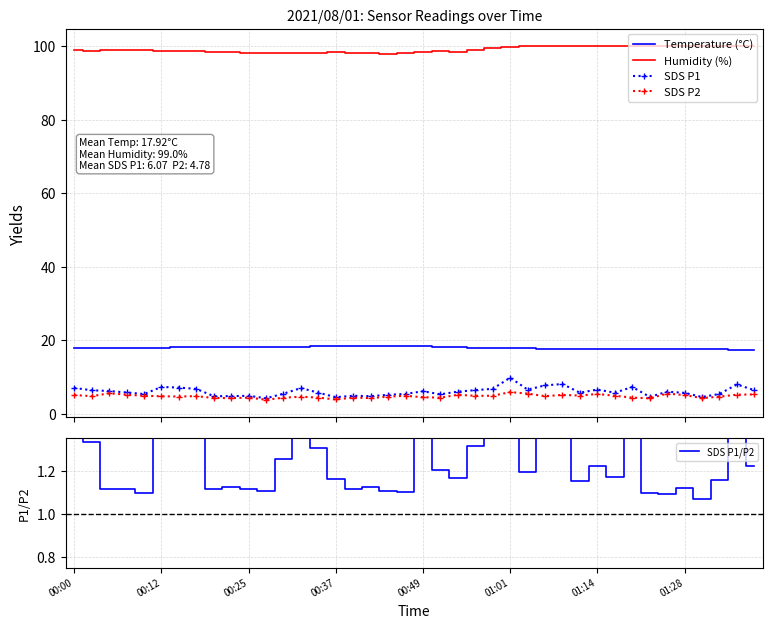

How many interior local valleys does the SDS P2 series have?

11